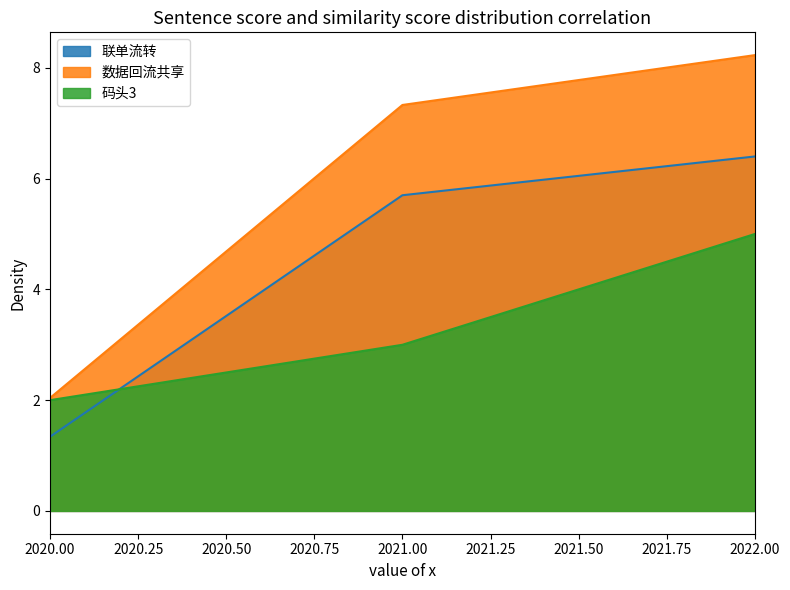

At which category is the sum across all series the highest?

2022.00